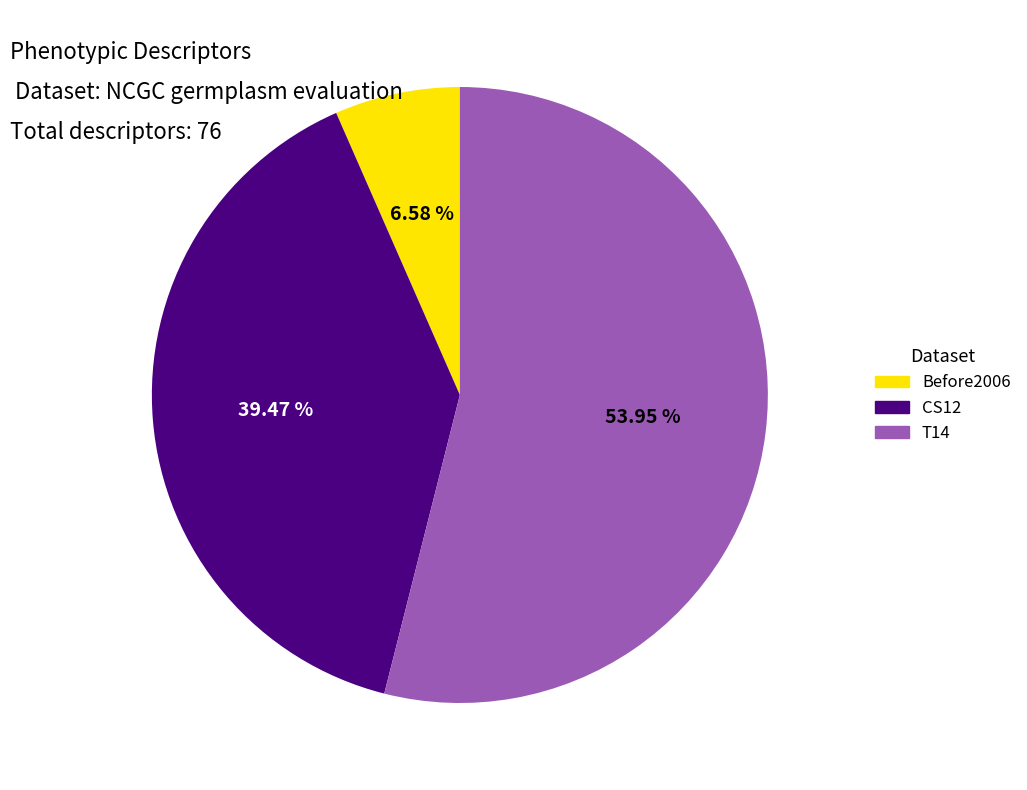

Which category has the biggest portion of the pie?

T14